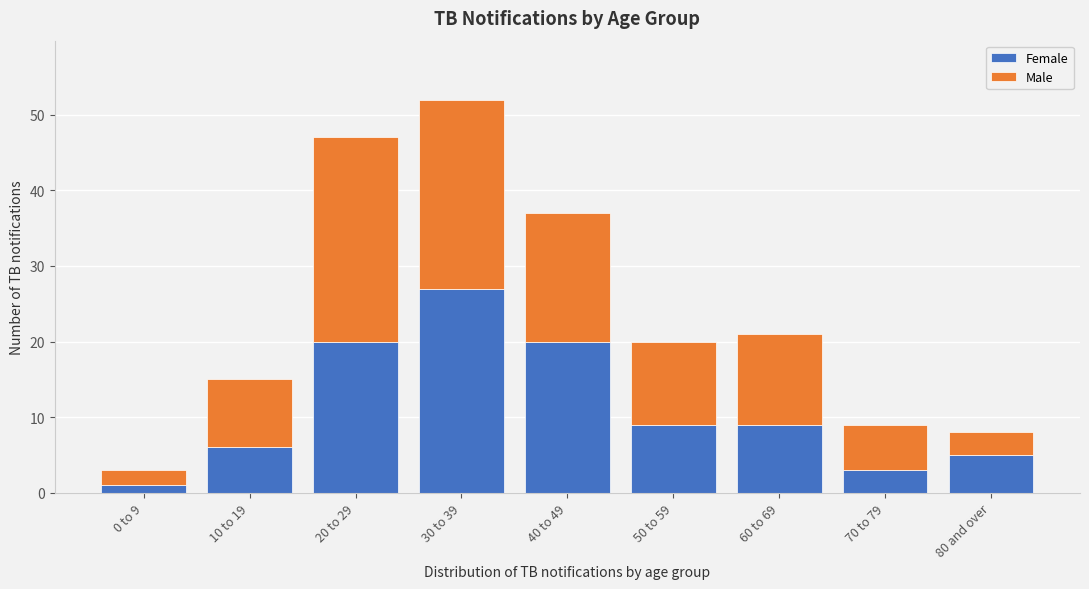

Reading right to left, list the values for the Female series.

5	3	9	9	20	27	20	6	1